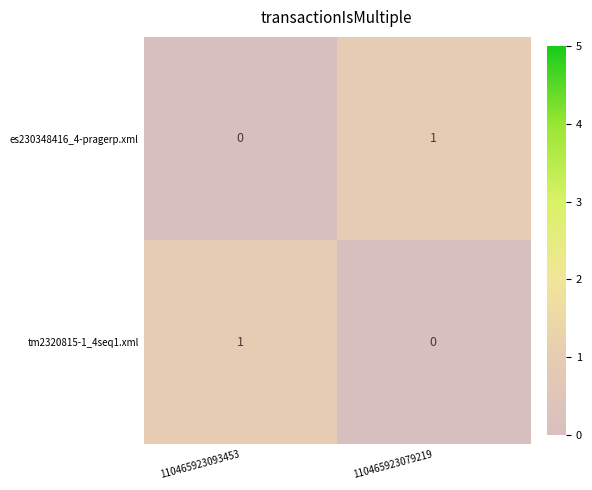

Reading left to right, transcribe all the data shown in this chart.

es230348416_4-pragerp.xml: 110465923093453=0	110465923079219=1
tm2320815-1_4seq1.xml: 110465923093453=1	110465923079219=0